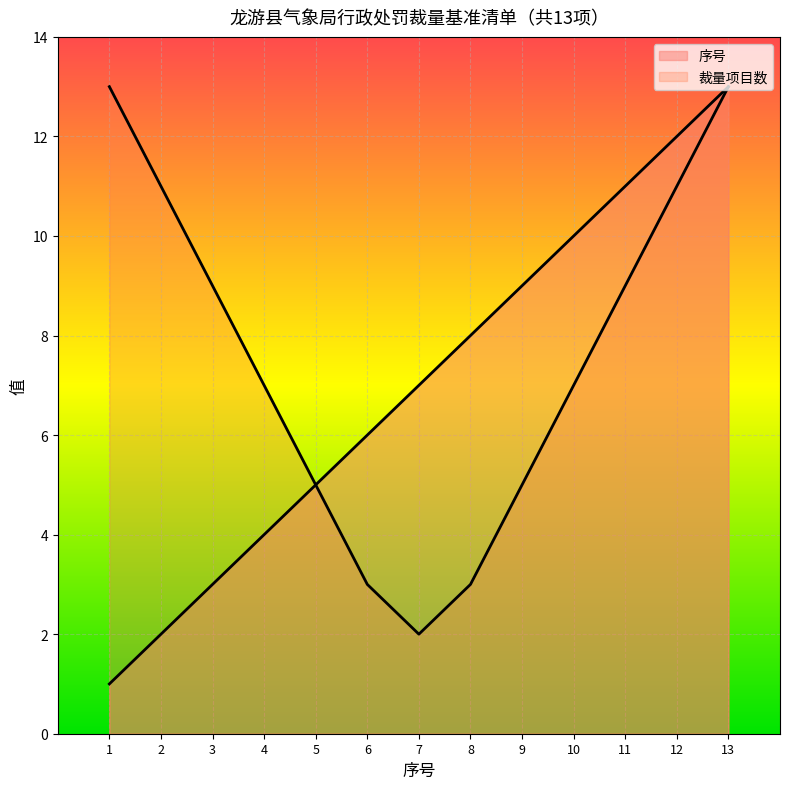

Which has a higher value, 1 or 7?

7